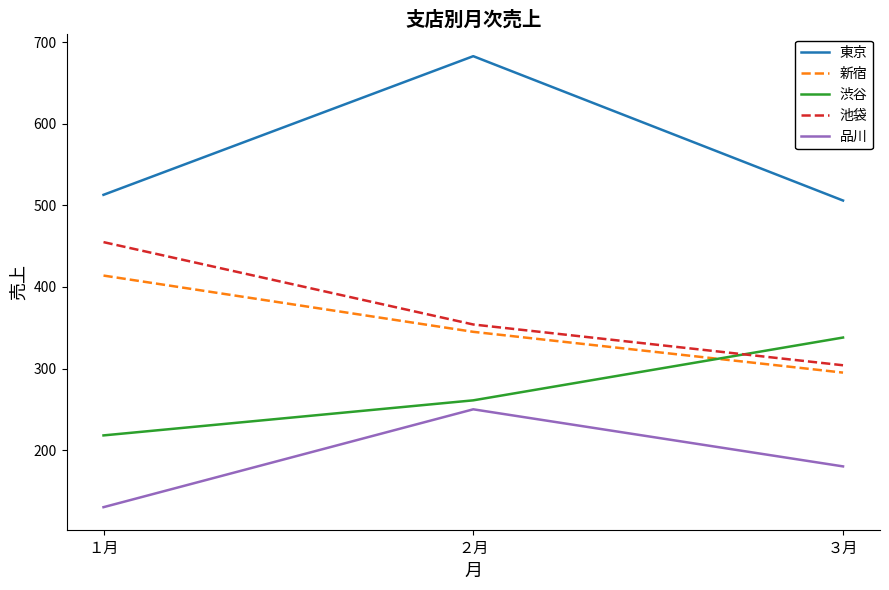

Where is 新宿 nearest to the value 354?

２月